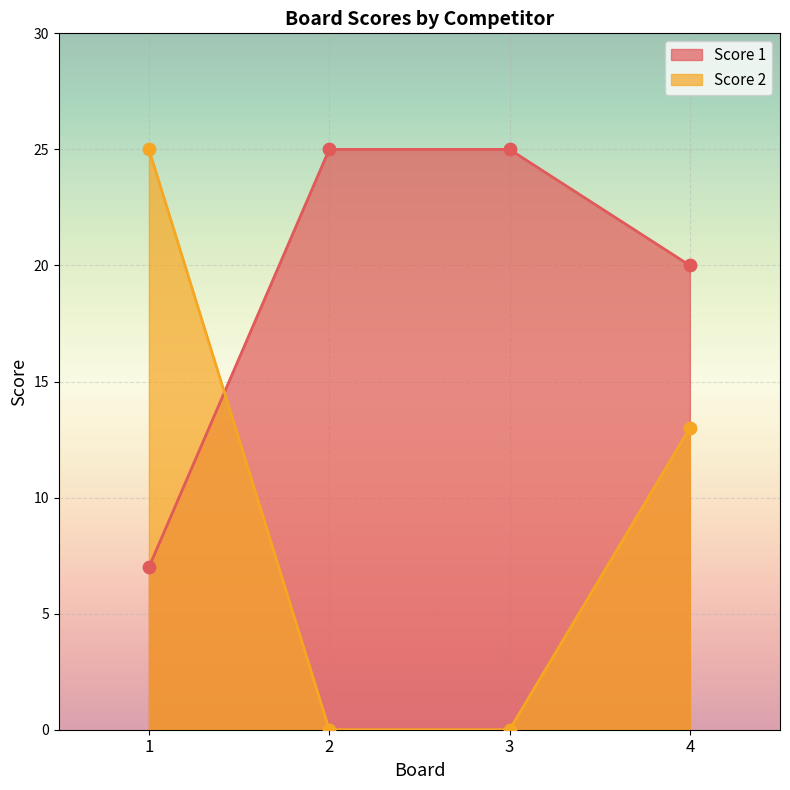

At which category is the sum across all series the highest?

4